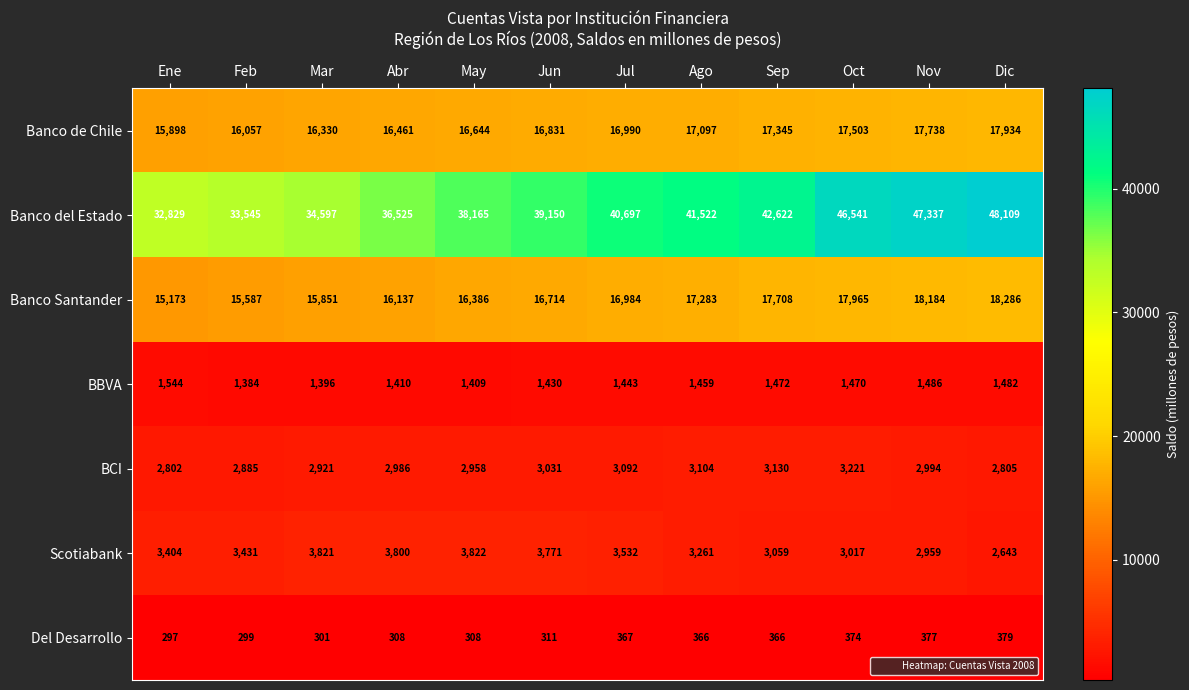

Where does the Del Desarrollo series first go above 366?

Jul